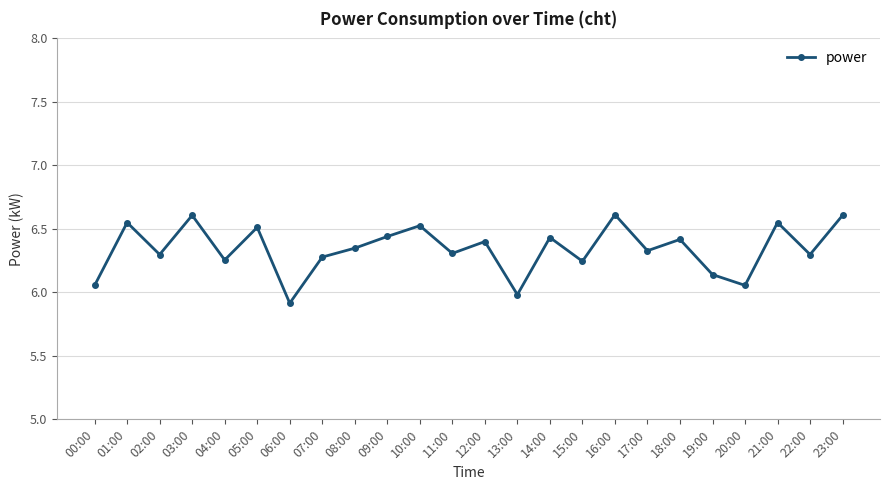

What is the maximum value shown in the chart?

6.6